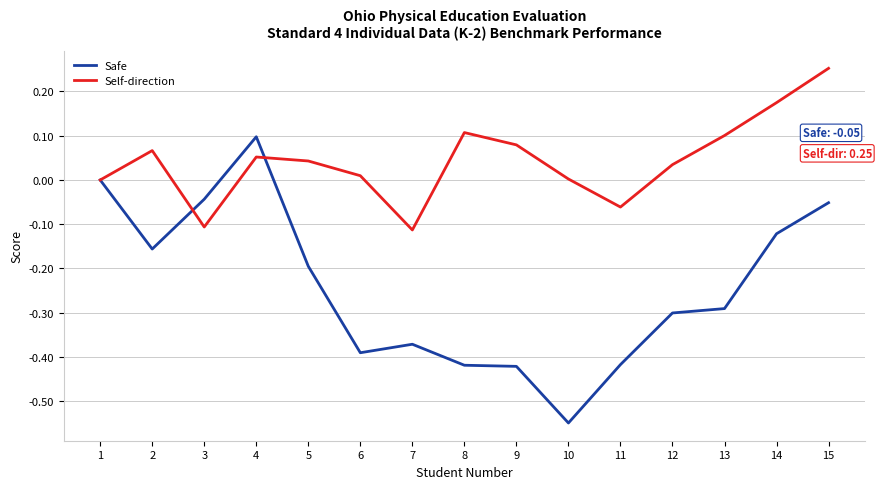

List the series in order of their overall mean, highest first.

Self-direction, Safe